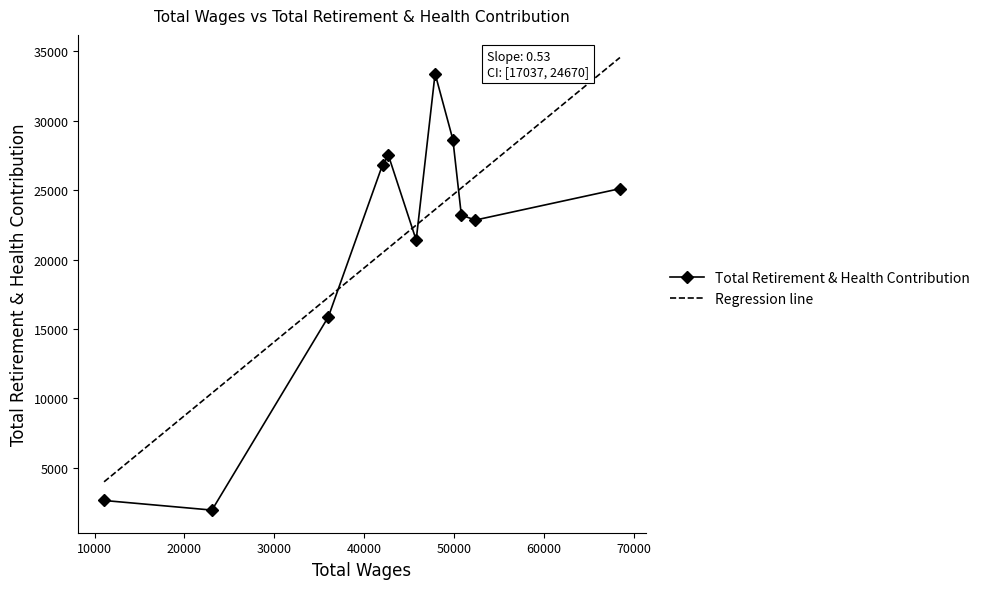

How many intersections are there between Total Retirement & Health Contribution and Regression line?

4